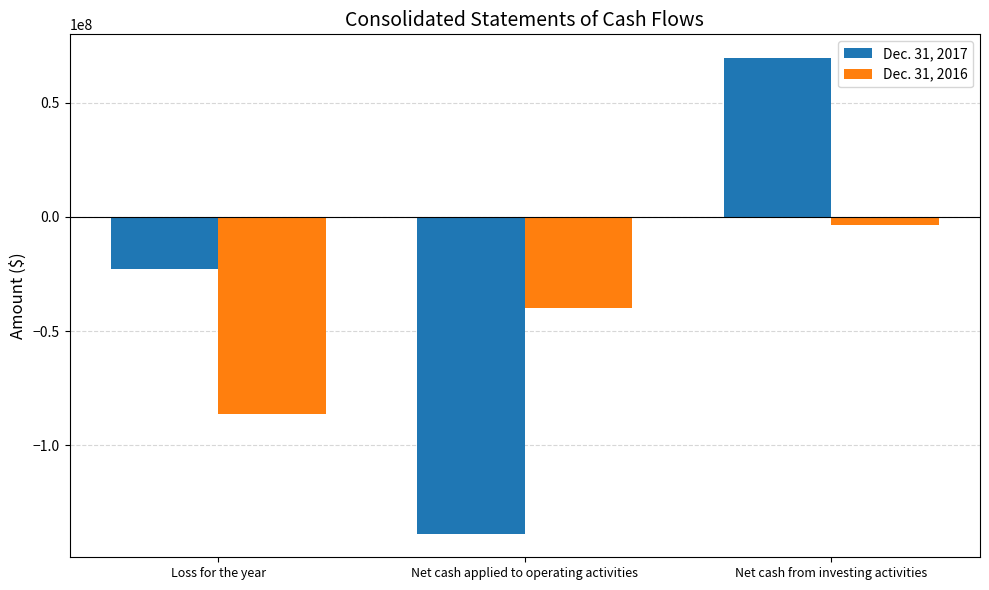

What is the total value across all series at Loss for the year?

-109403614